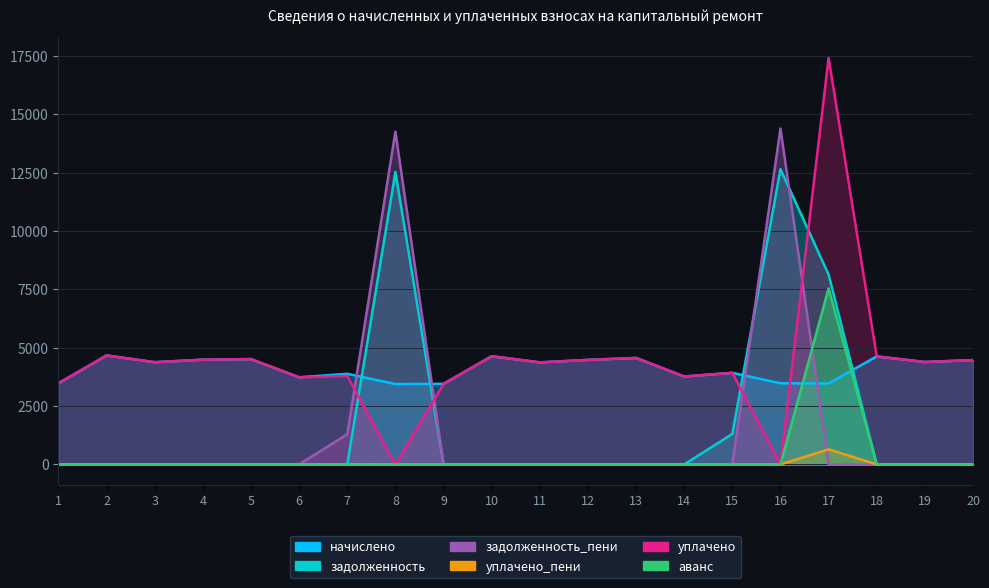

Rank the series by their maximum value, from lowest to highest.

уплачено_пени, начислено, аванс, задолженность, задолженность_пени, уплачено